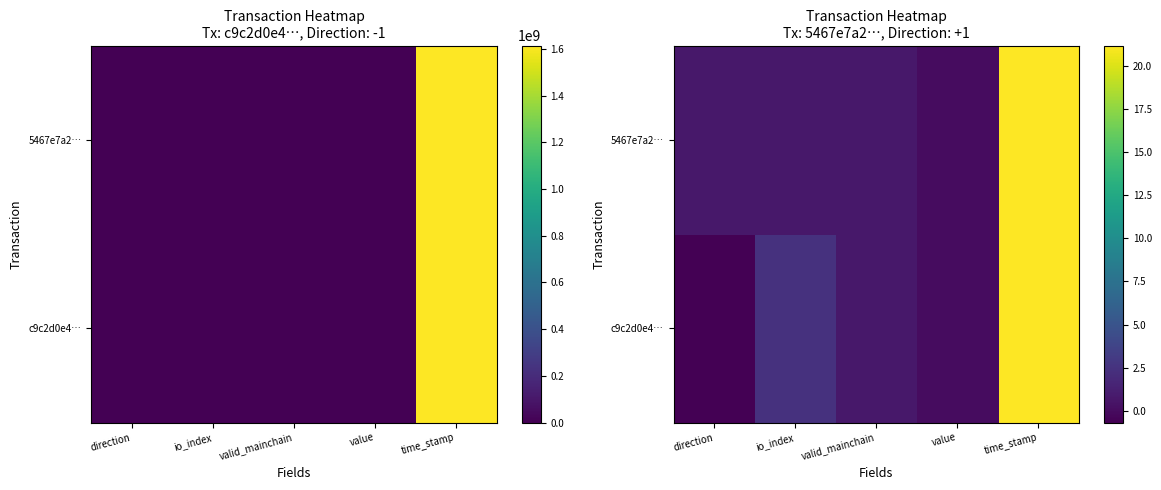

True or false: c9c2d0e4… has a value of 1.1 at valid_mainchain.

False